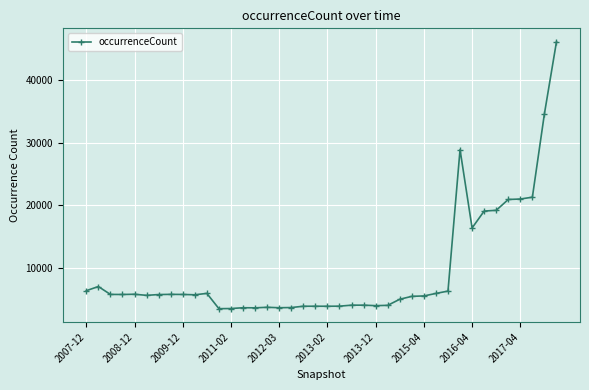

What is the difference between the second highest and minimum values?

31035